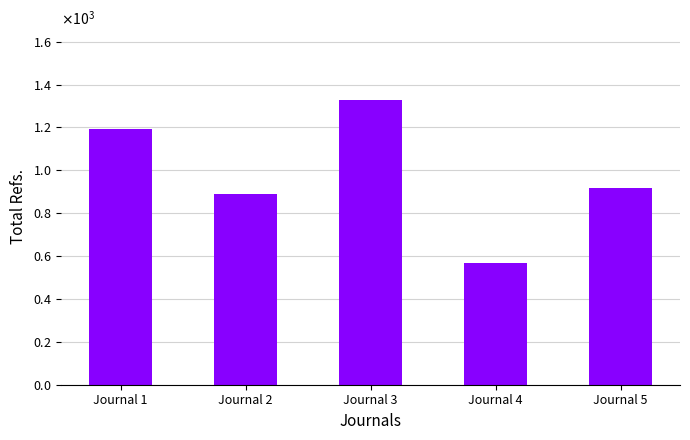

What is the sum of all values?

4895